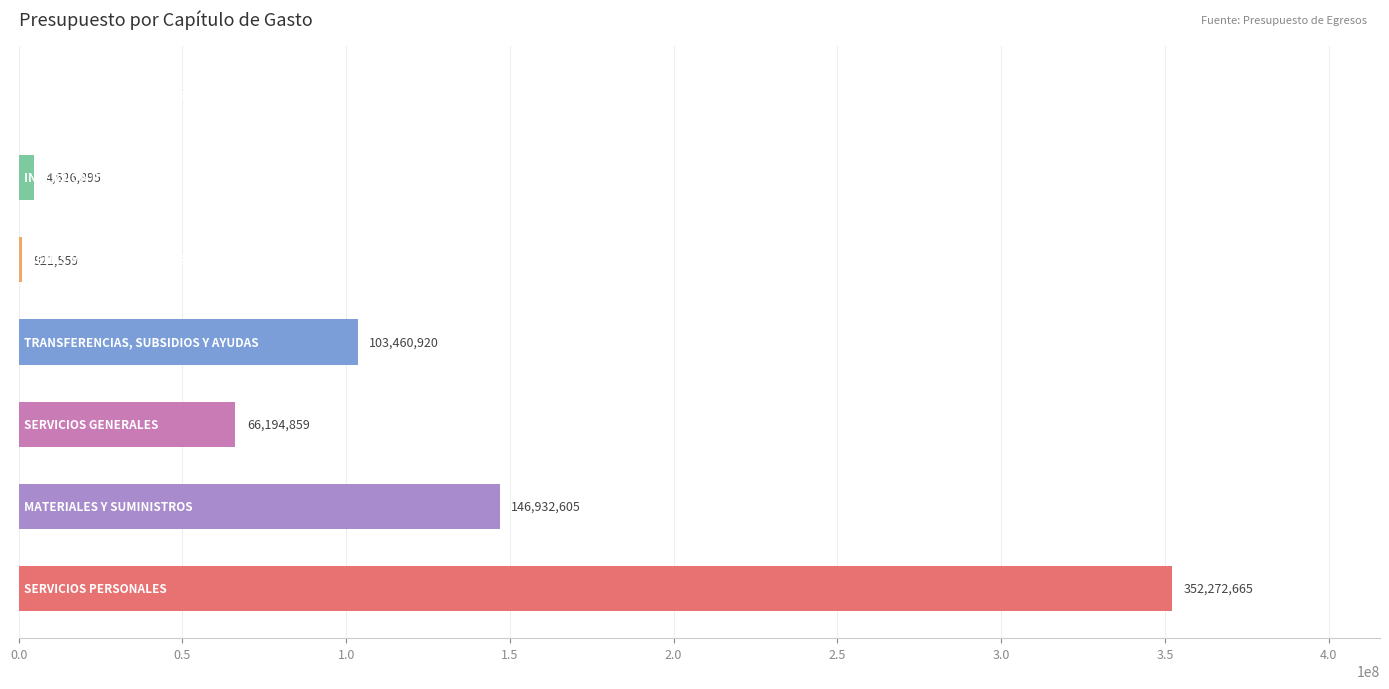

What is the greatest value displayed?

352272665